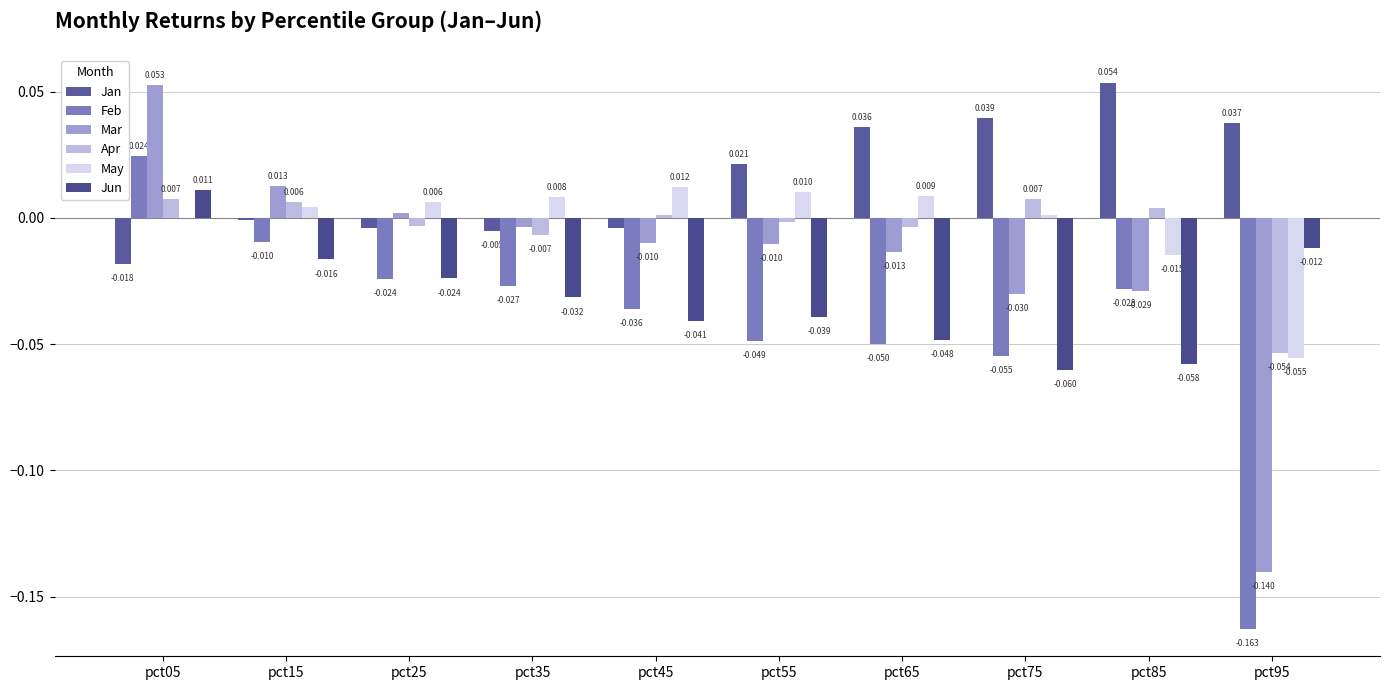

At which category is the sum across all series the highest?

pct05